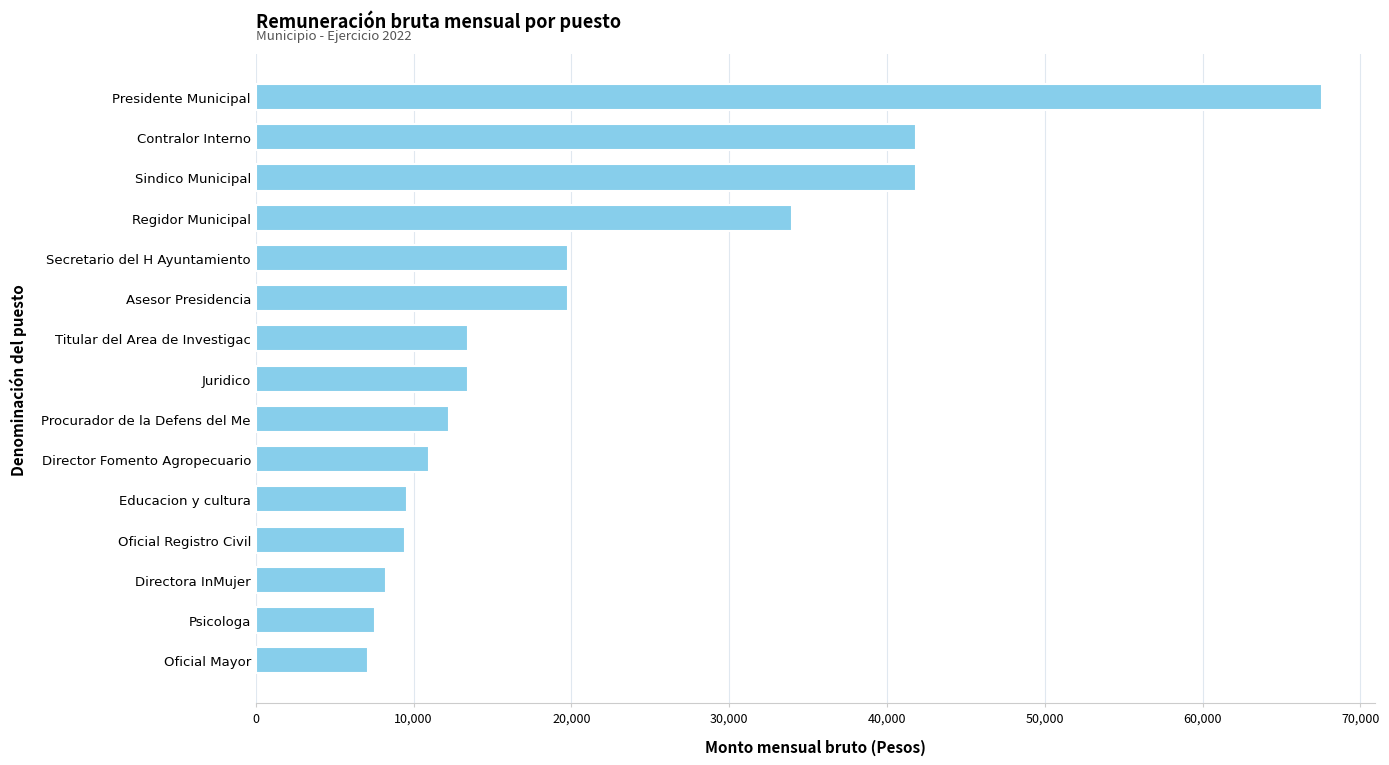

True or false: the data shows 7551.4 at Psicologa.

True